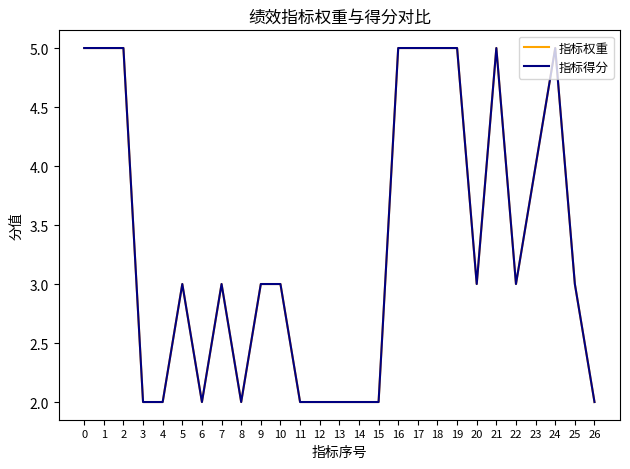

Does the chart display data point markers on the line(s)?

No